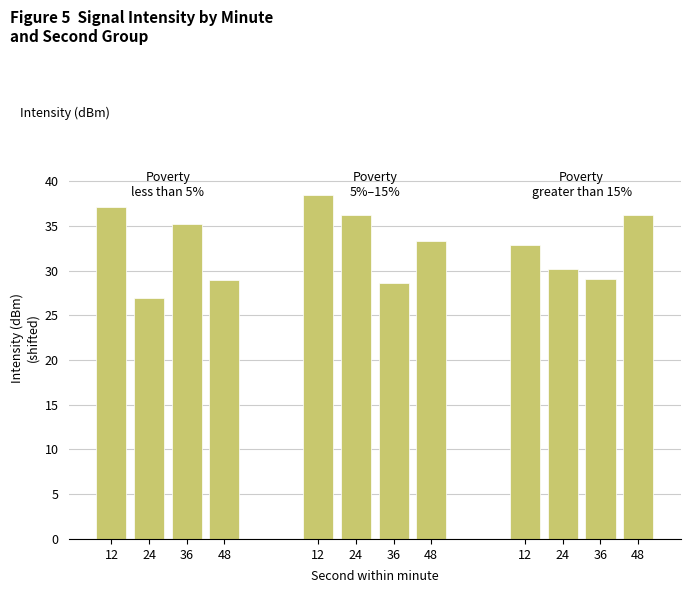

How many bars are there in total?

12